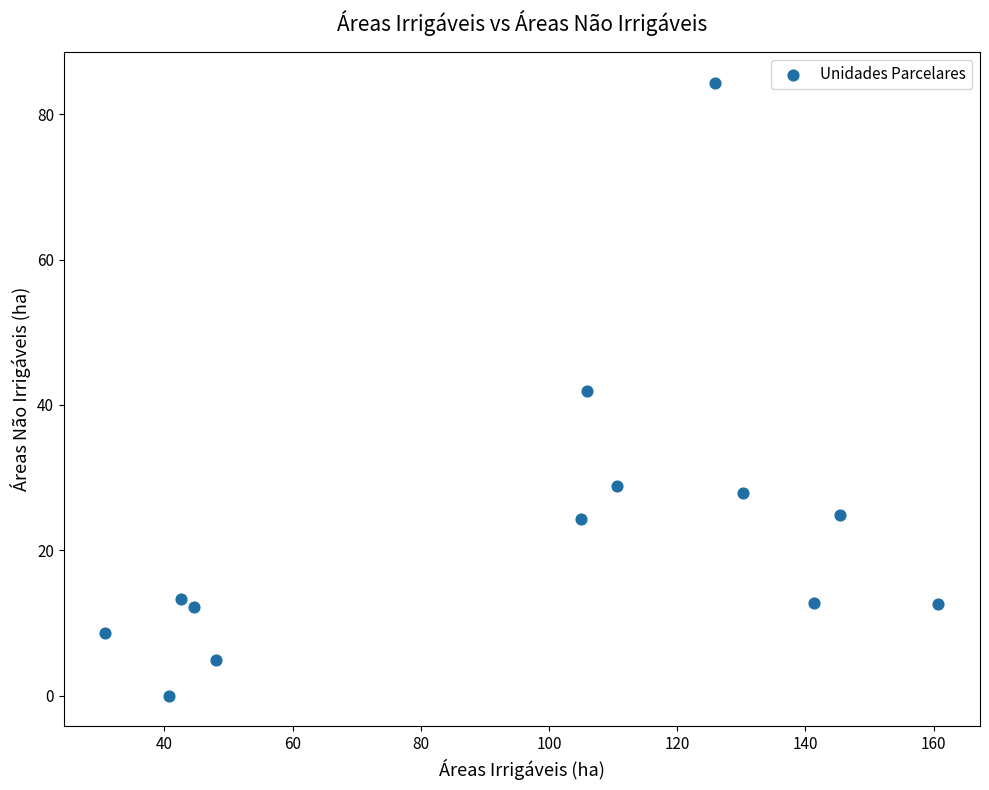

What is the range of Y values (max minus min)?

84.3